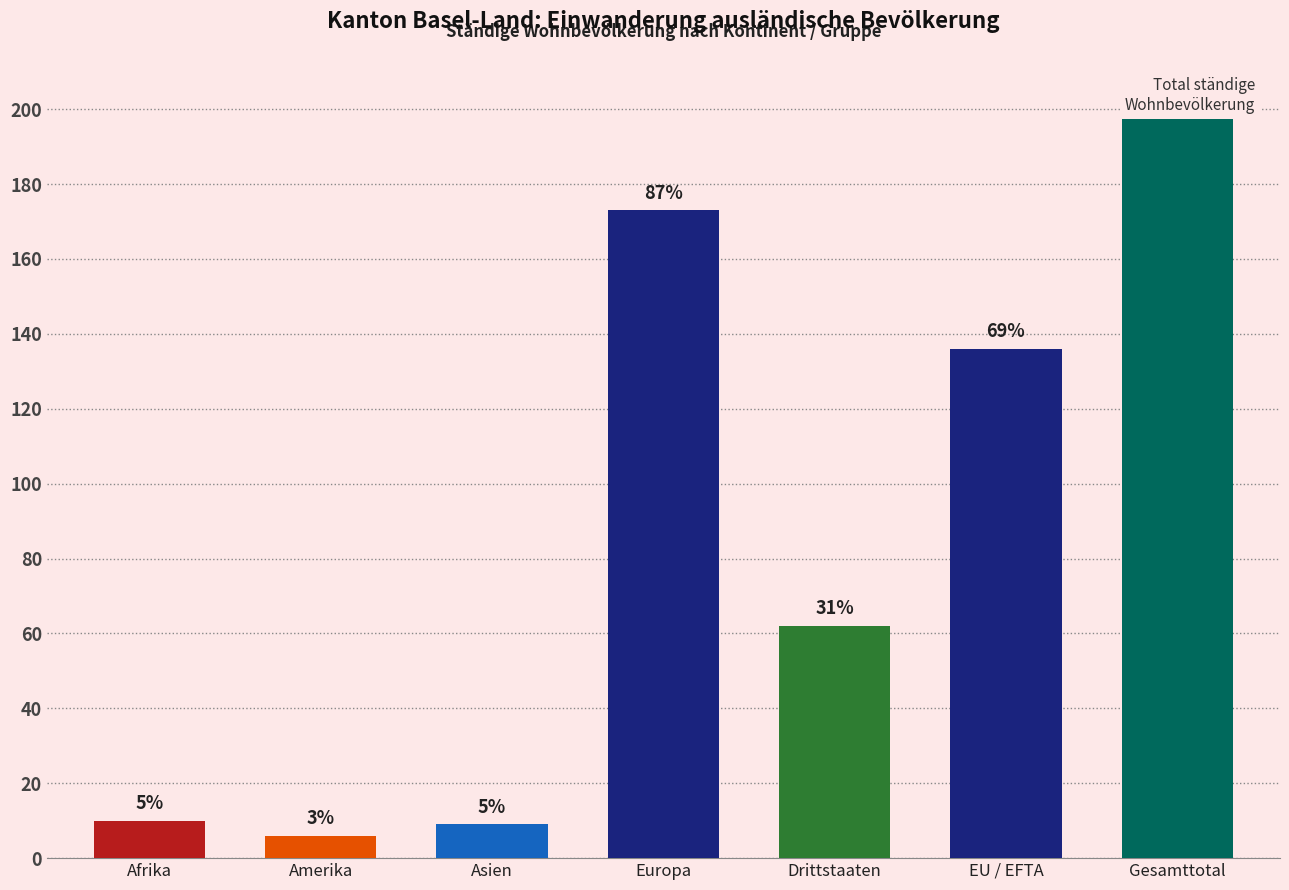

Does the chart contain stacked bars?

No